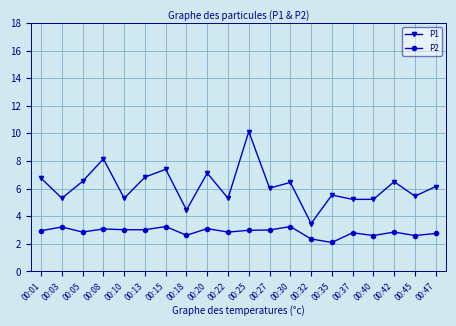

Read the P1 value at 00:20.

7.1